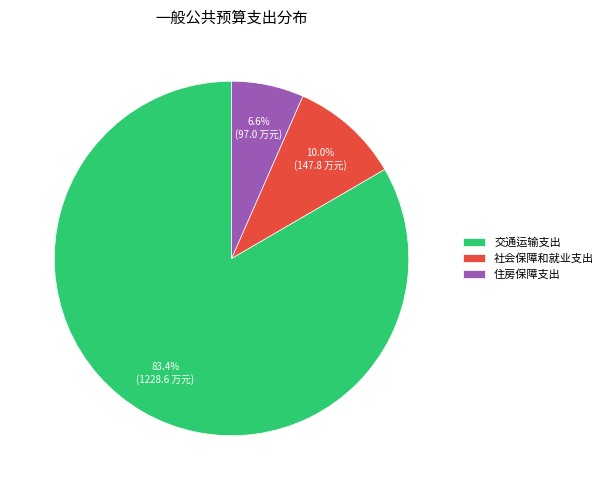

What is the ratio of the value at 交通运输支出 to the value at 社会保障和就业支出?

8.3